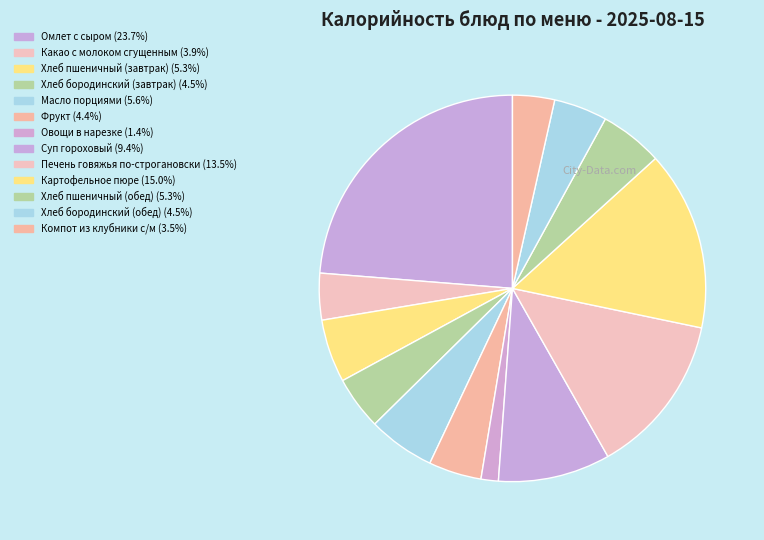

How many slices are in this pie chart?

13